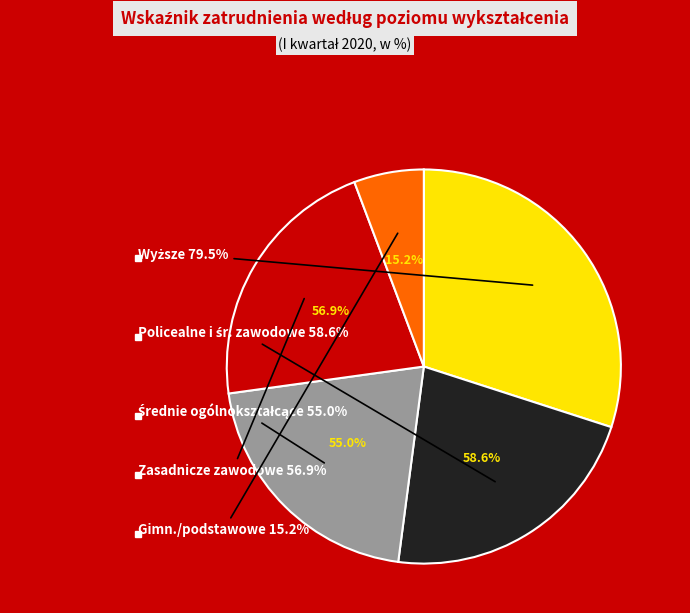

How many segments does this pie chart have?

5